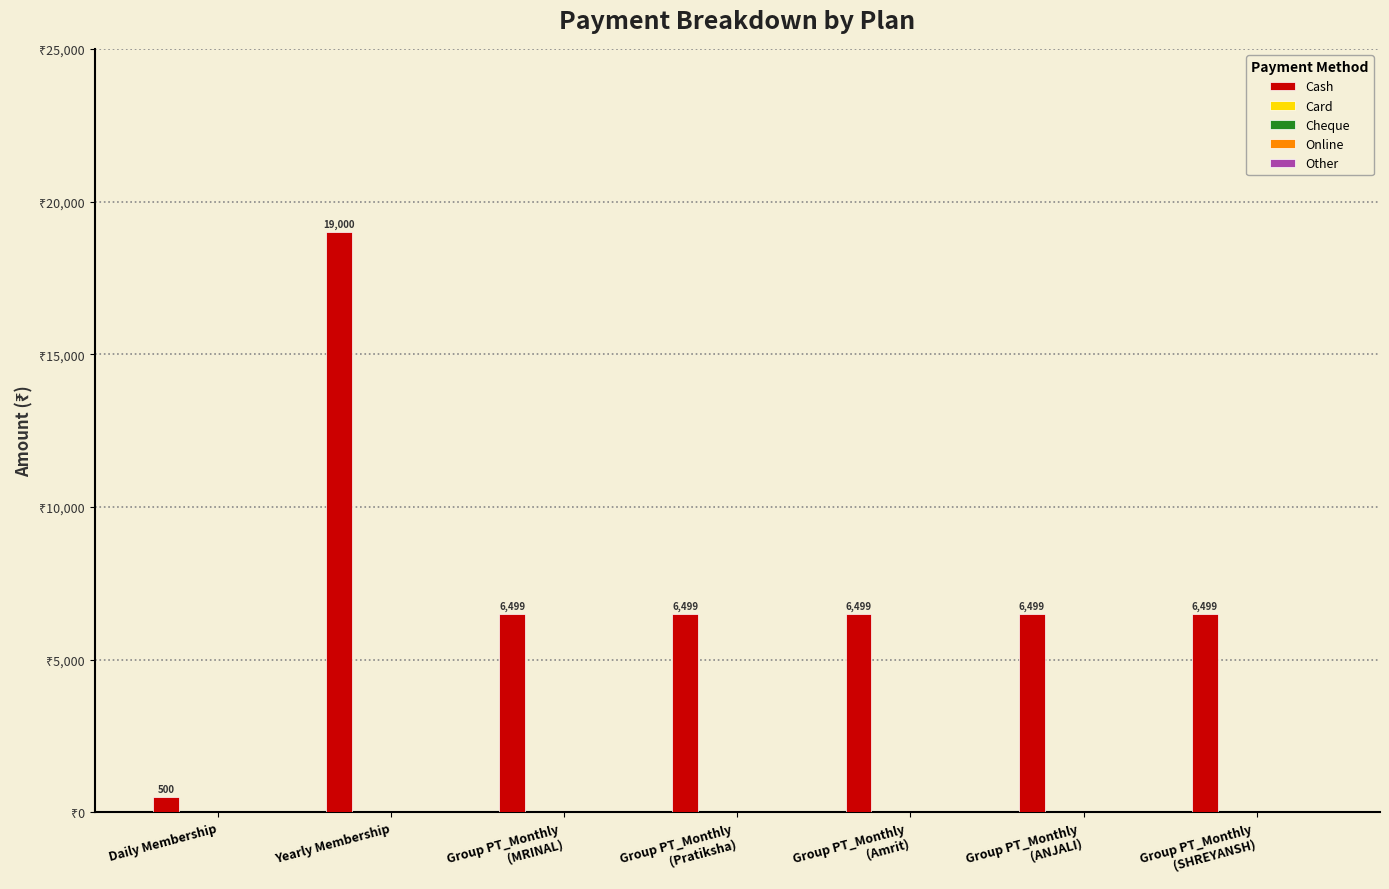

Reading left to right, extract all data points from this chart.

500	19000	6499	6499	6499	6499	6499